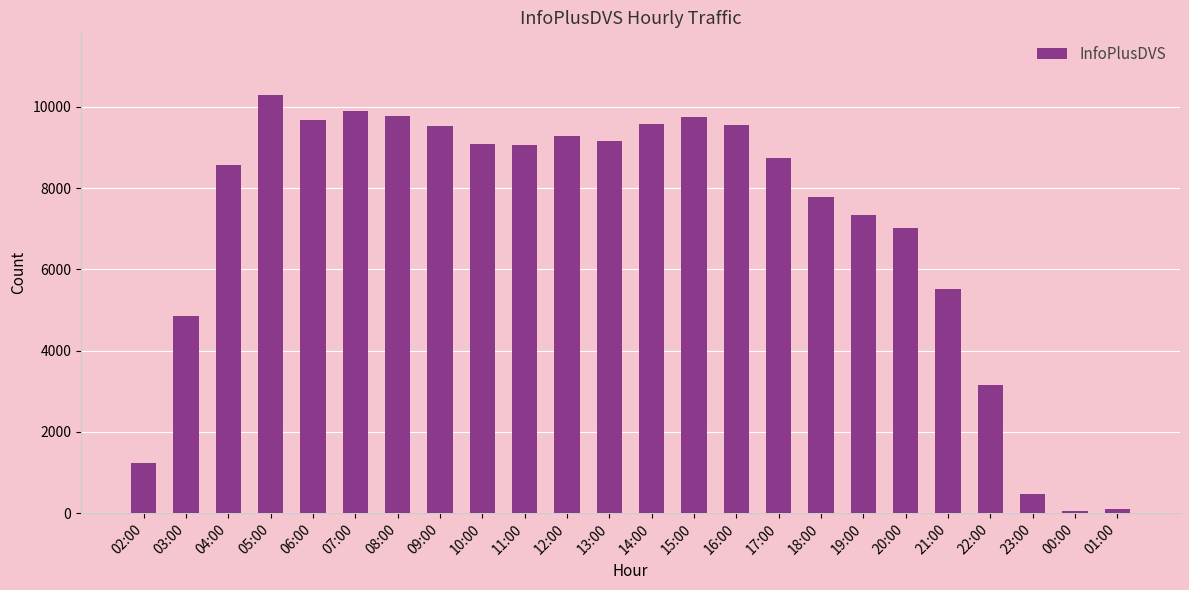

Count the number of data series in this chart.

1